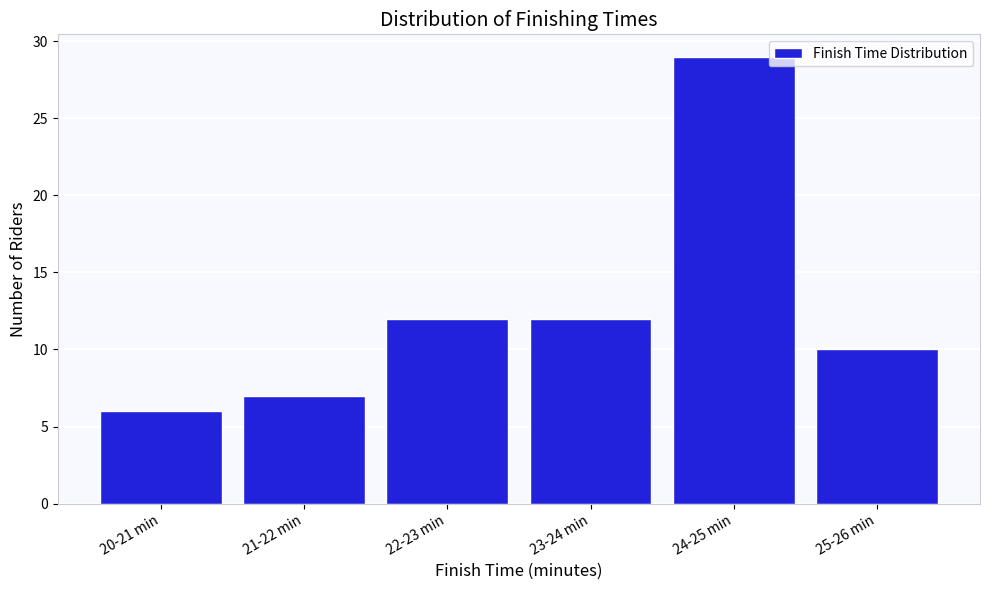

Reading right to left, extract all data points from this chart.

10	29	12	12	7	6